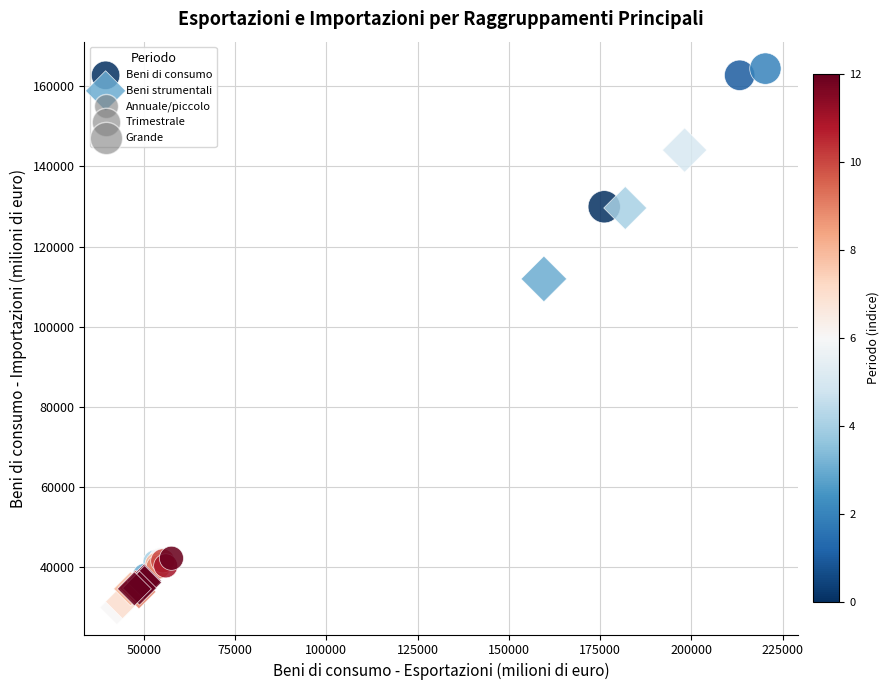

Which series has the largest Y range (max minus min)?

Beni di consumo